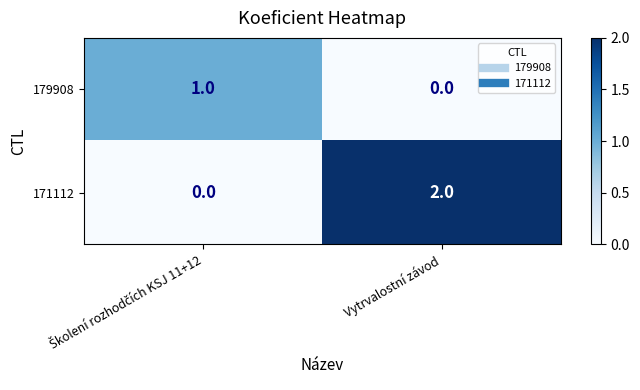

List the series in order of their overall mean, lowest first.

179908, 171112